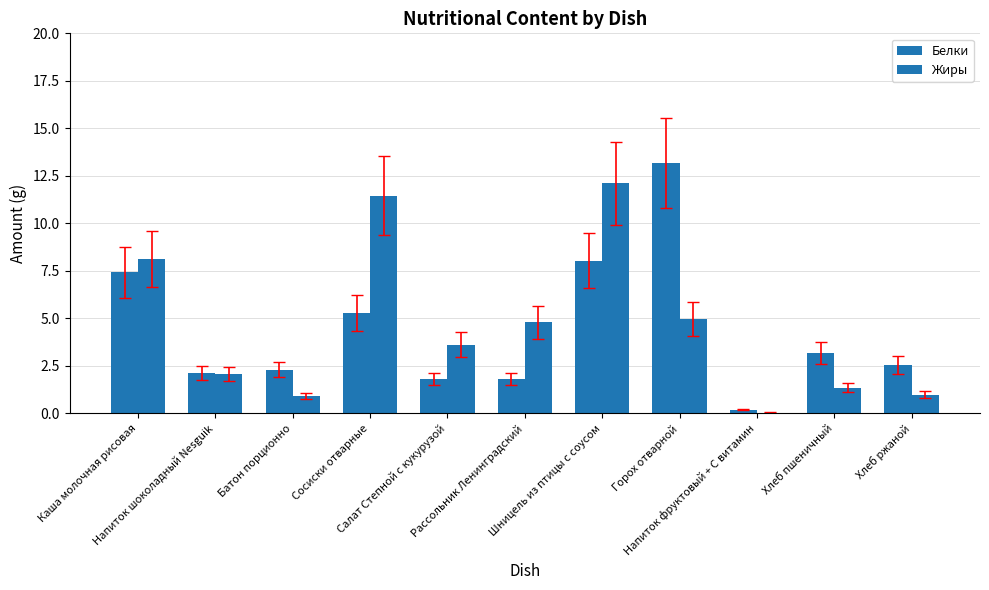

What is the sum of the Белки values at Сосиски отварные and Хлеб пшеничный?

8.5